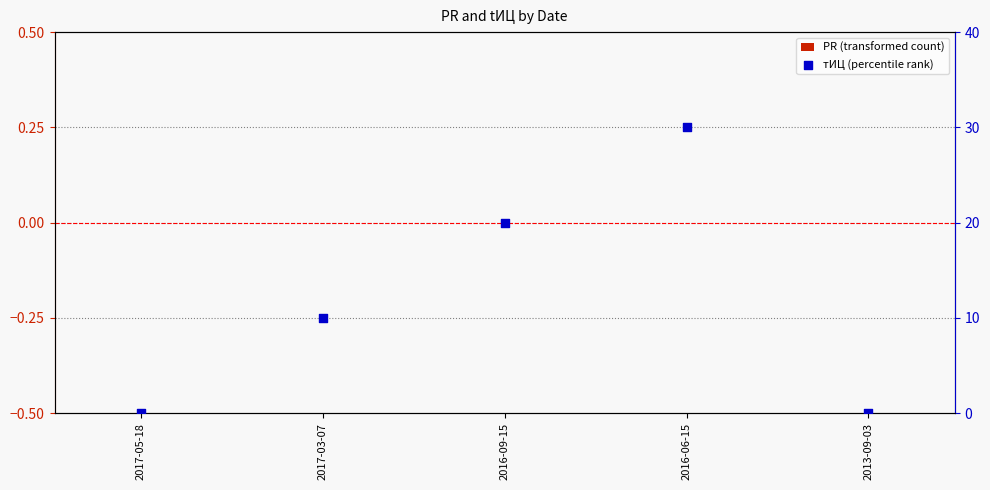

What is the total value across all series at 2016-06-15?

30